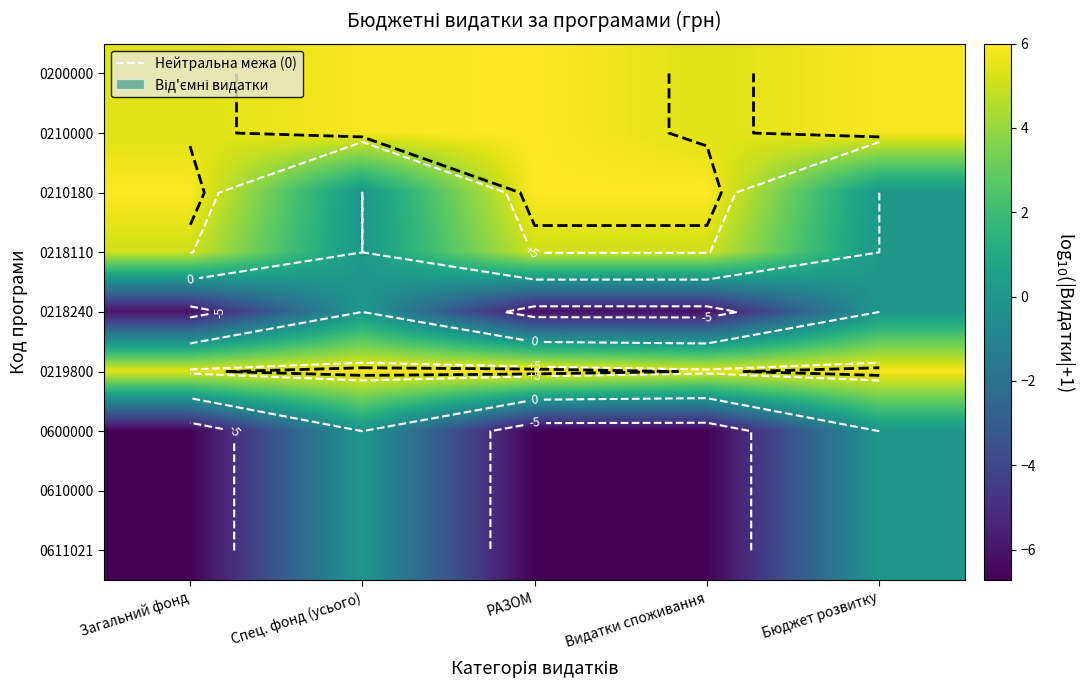

At which category is the sum across all series the highest?

Спец. фонд (усього)